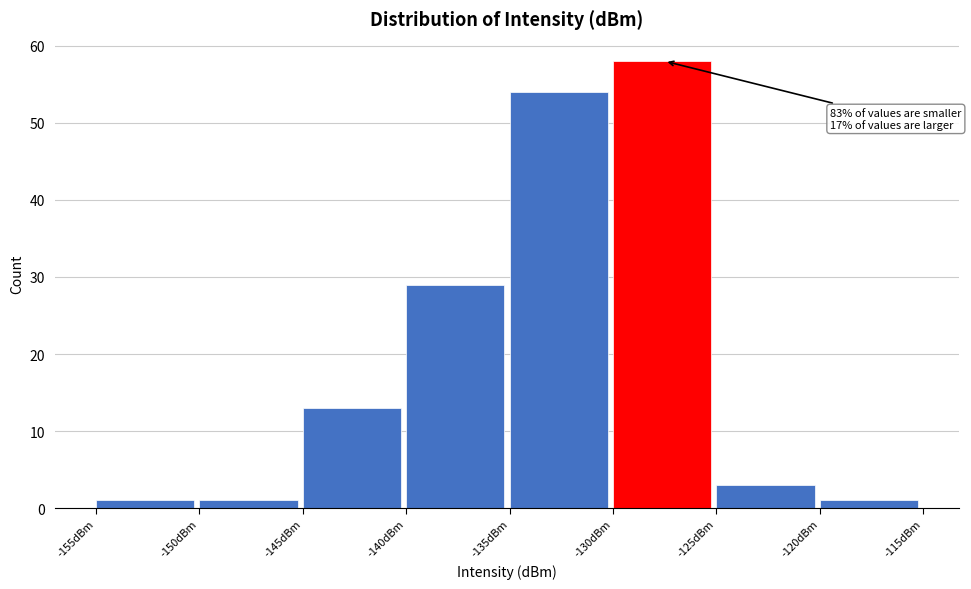

Which range on the x-axis has the tallest bar?

-130 to -125